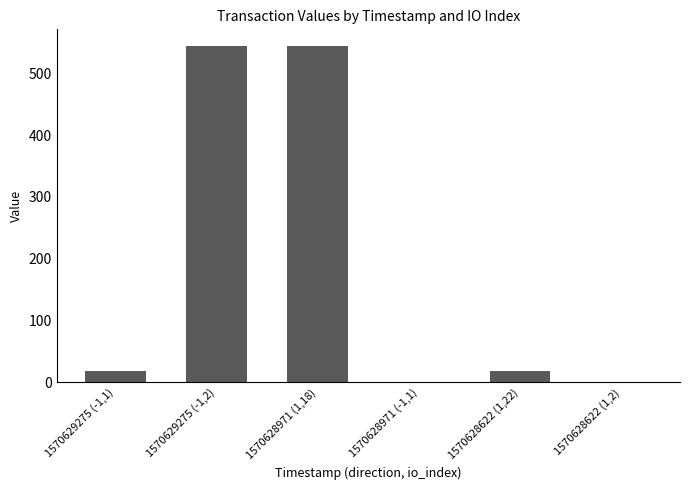

The value at 1570629275 (-1,2) is 544.1. True or false?

True